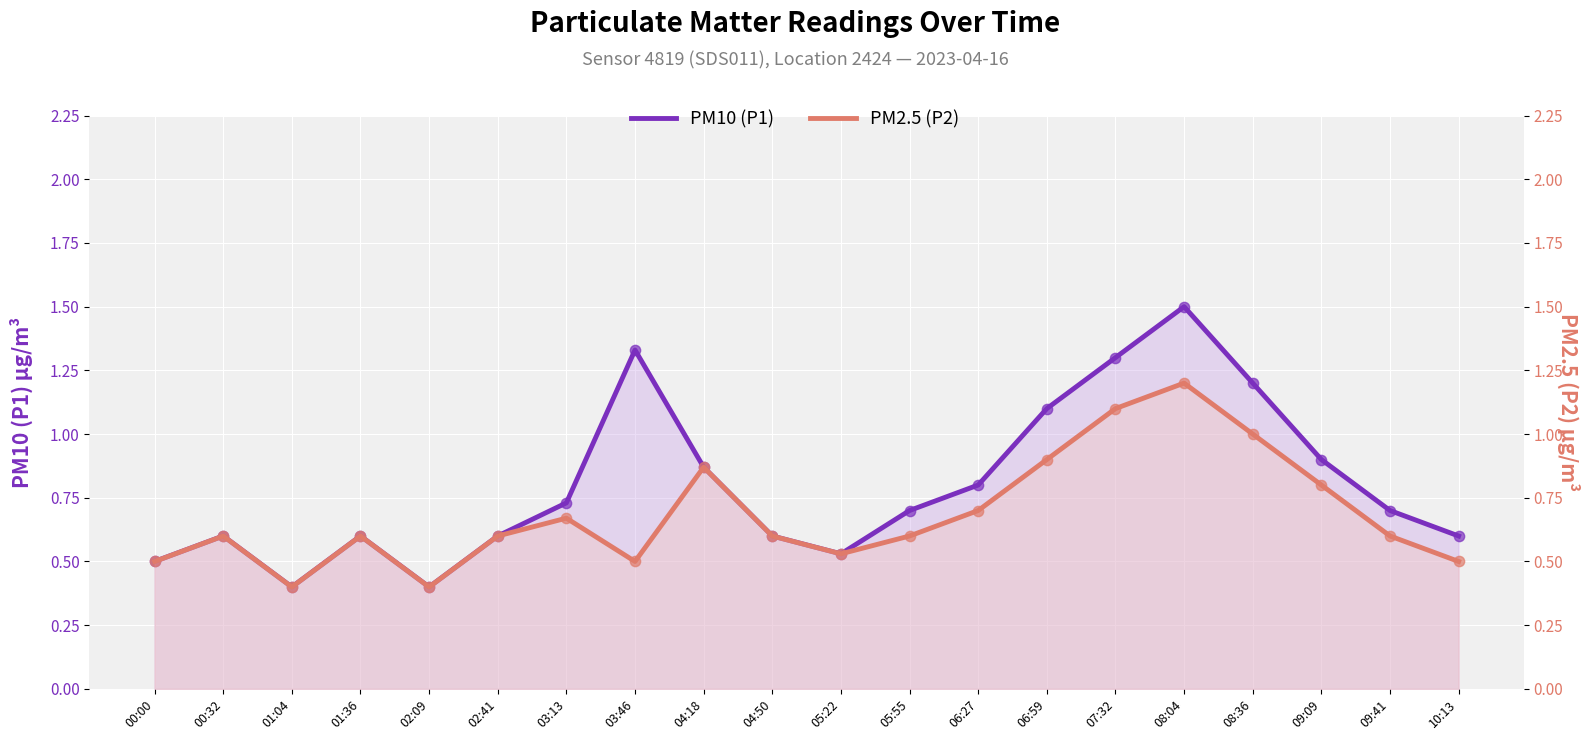

At how many categories does at least one series exceed 1?

5